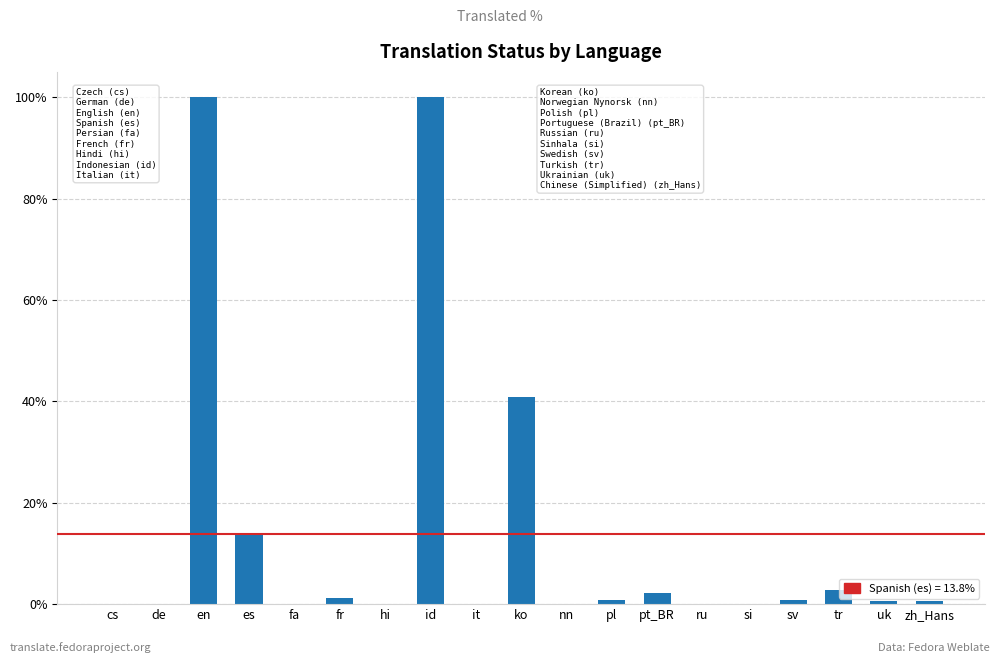

How many data points does each series have?

19